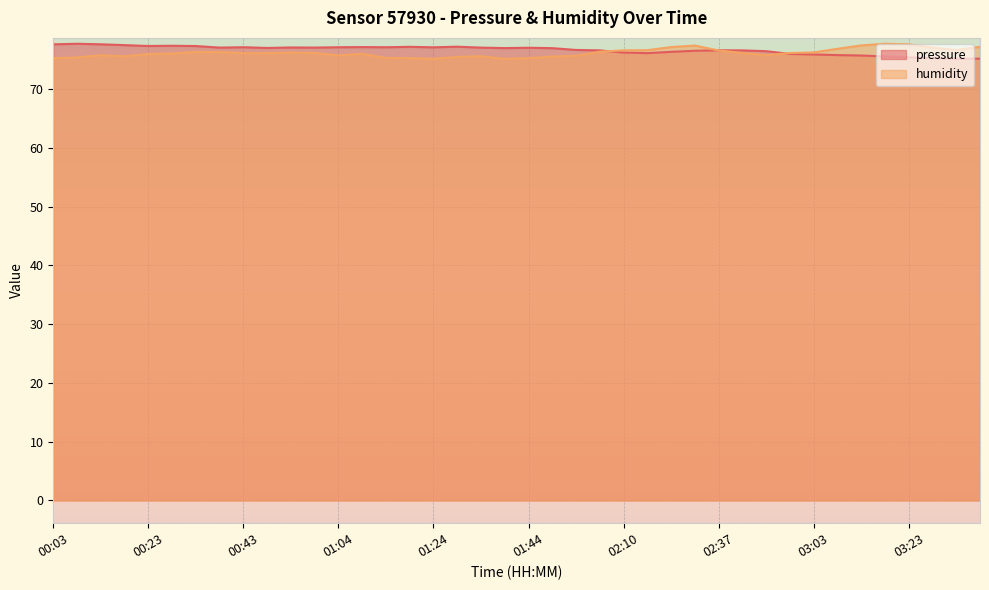

What are all the series names shown in the legend?

pressure, humidity